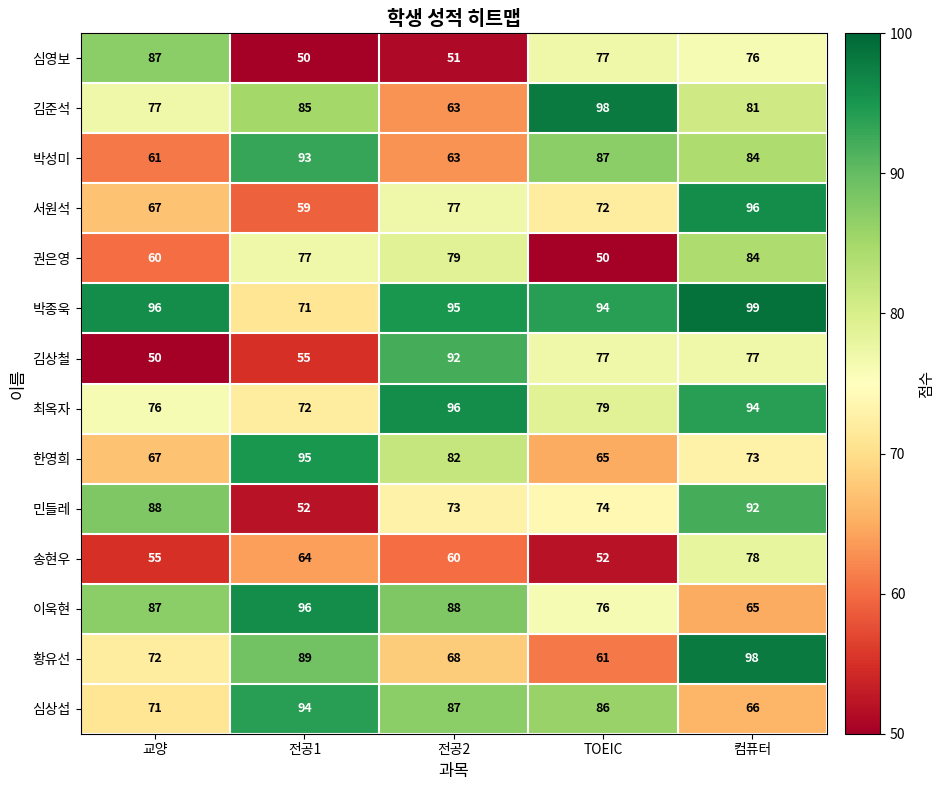

True or false: 김상철 has a value of 25 at 컴퓨터.

False